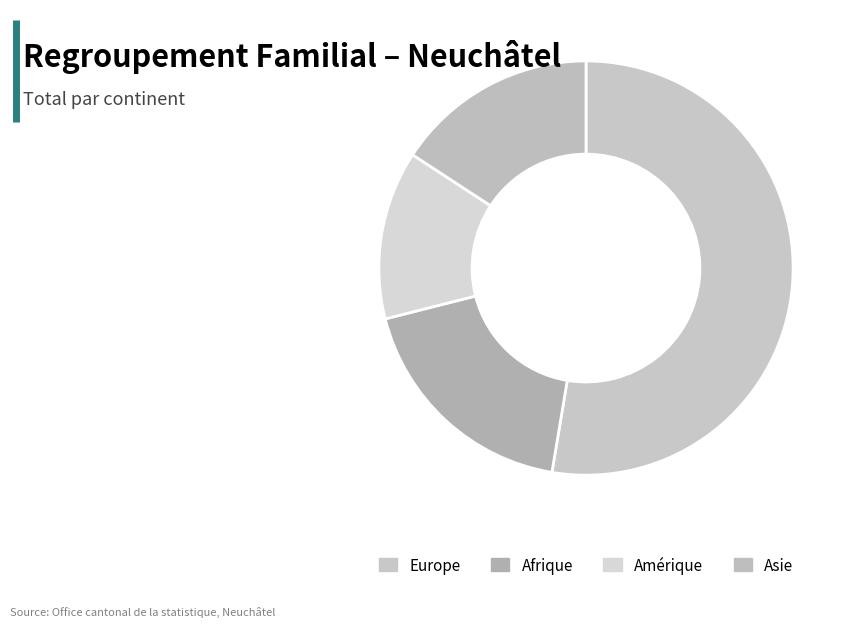

How many segments does this pie chart have?

4